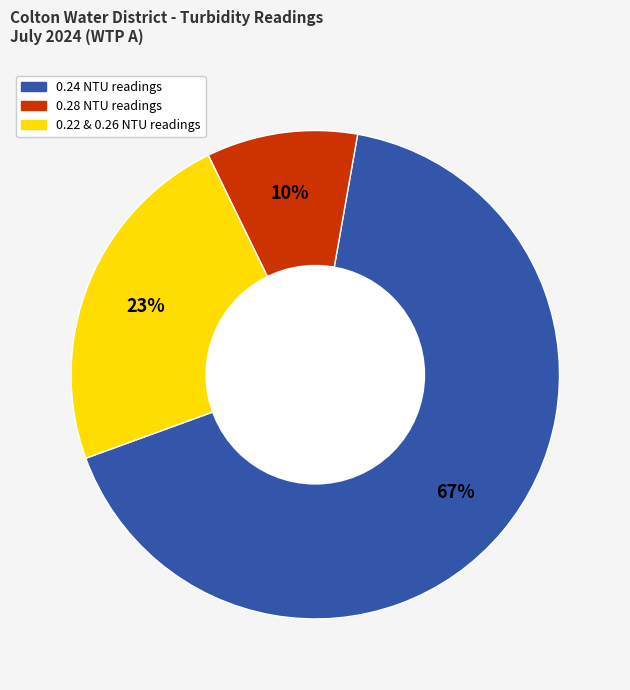

To the nearest percent, what is the difference between the largest and smallest slice percentages?

57%